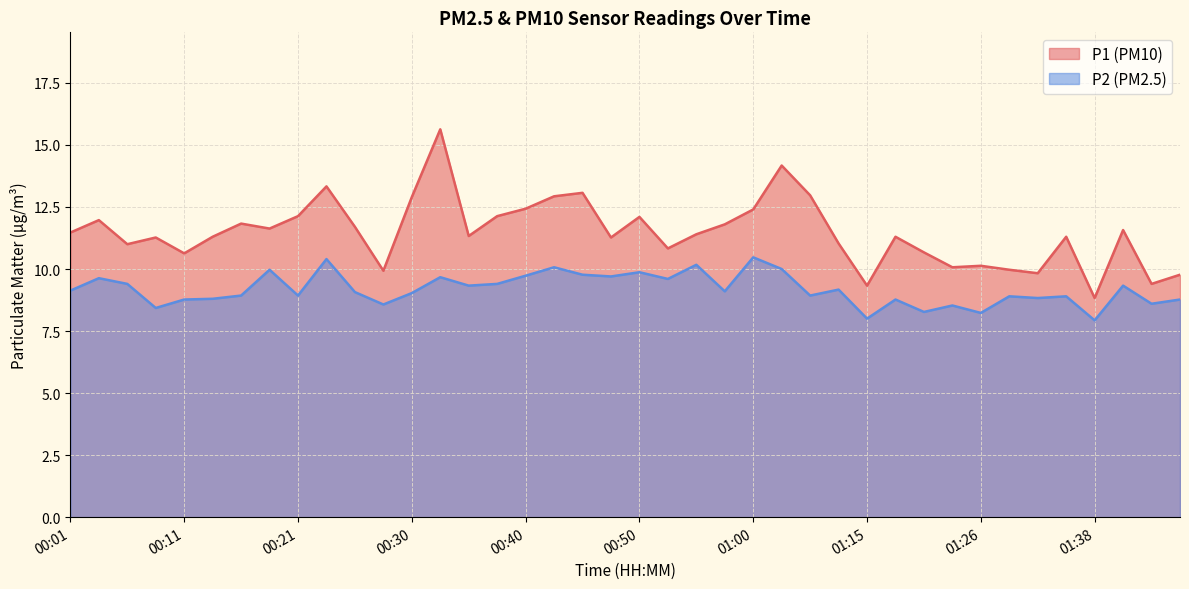

What is the average value of the P2 series?

9.2